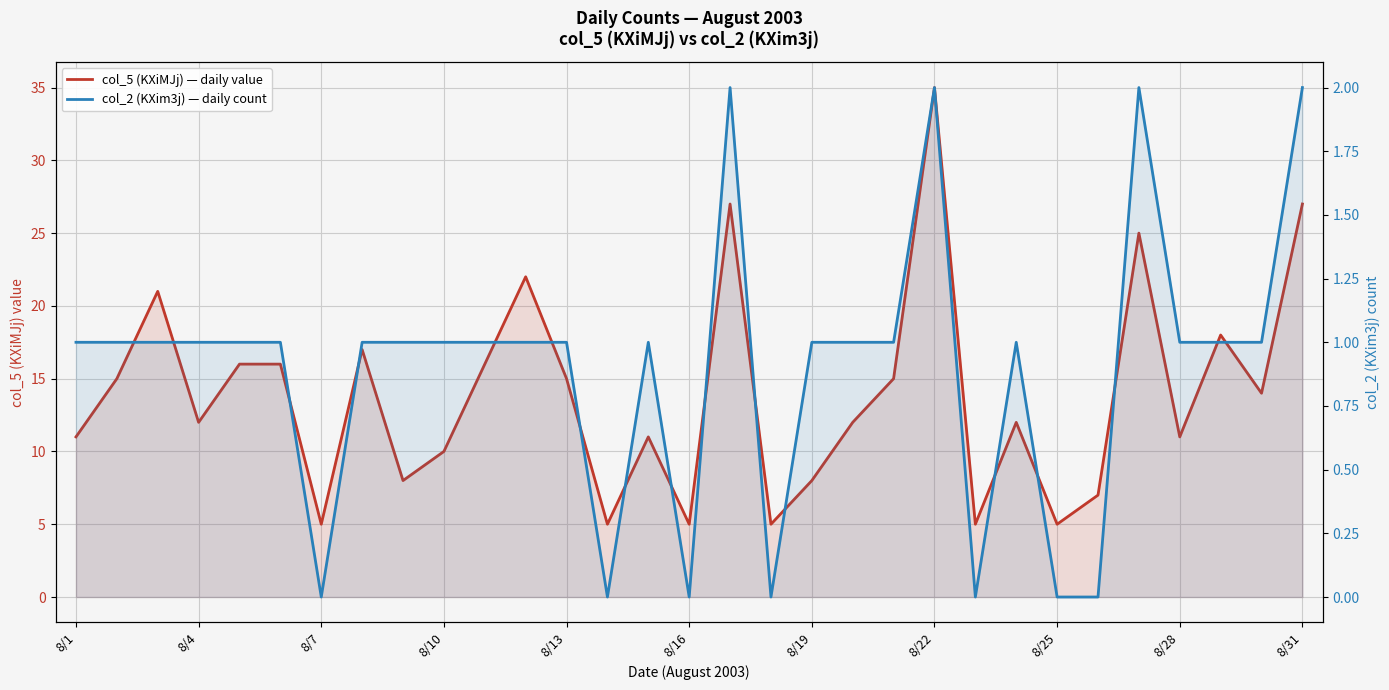

True or false: col_5 (KXiMJj) — daily value and col_2 (KXim3j) — daily count cross at least once.

False